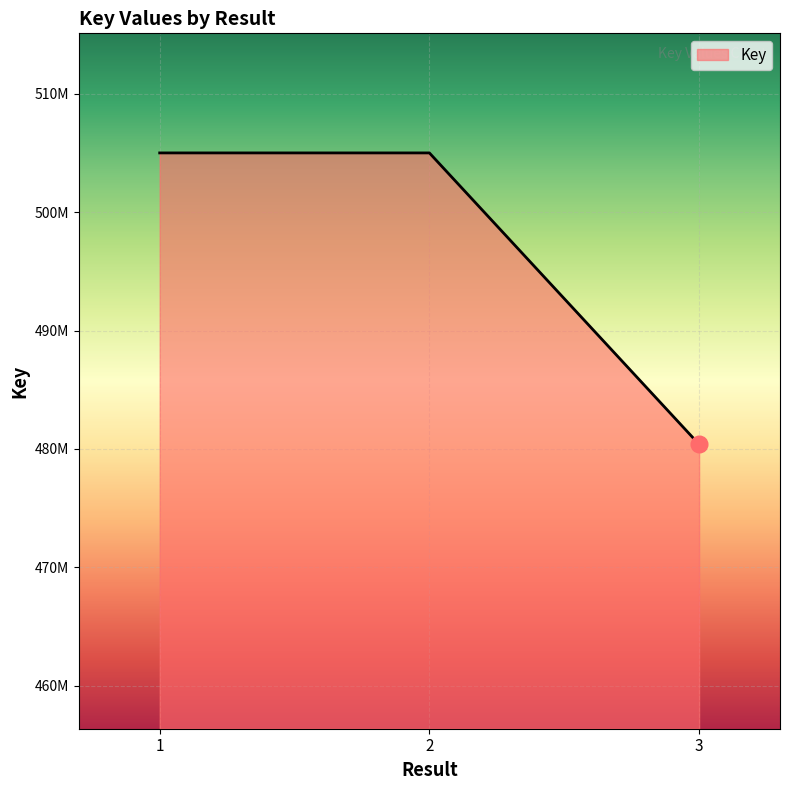

Does the chart display data point markers on the line(s)?

No